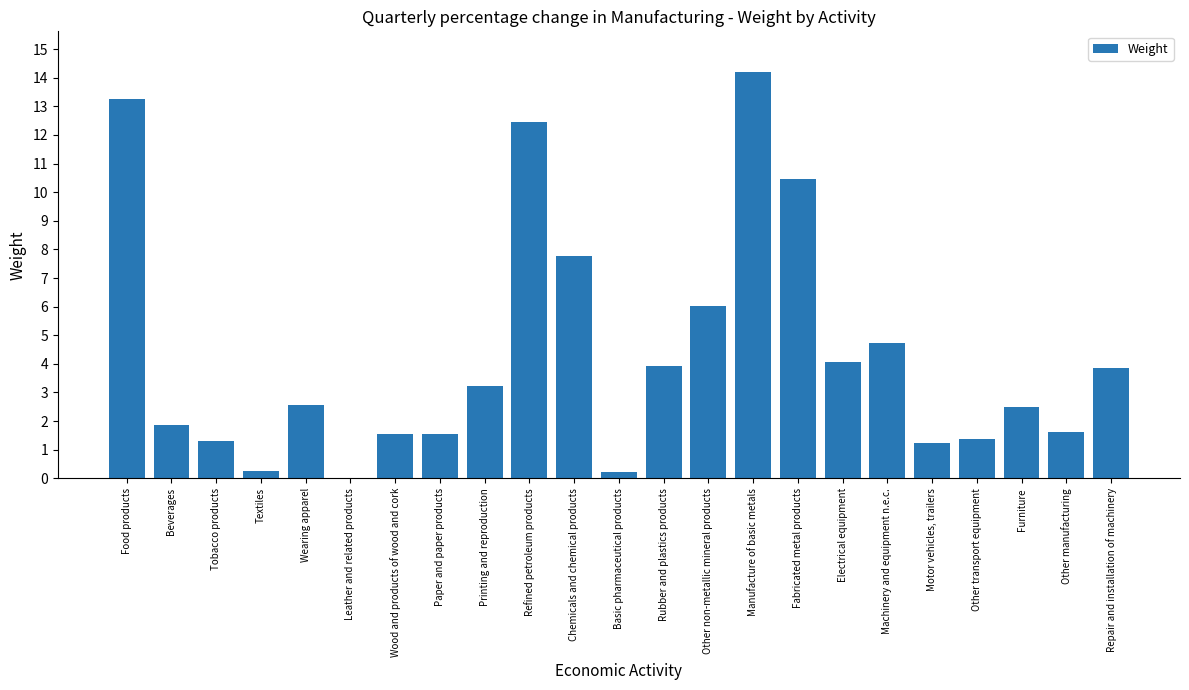

What is the difference between the values at Fabricated metal products and Wood and products of wood and cork?

8.9